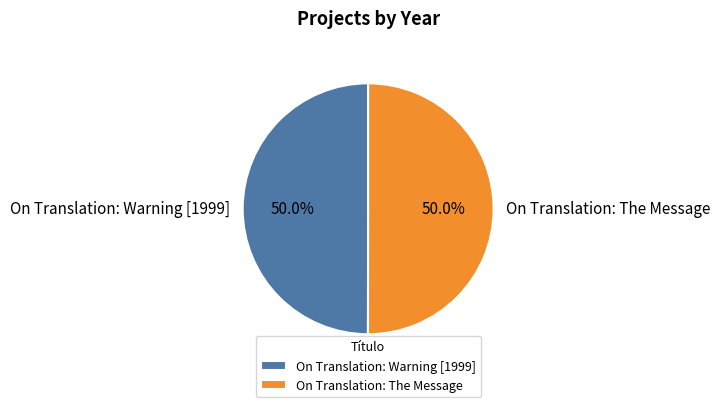

To the nearest percent, what is the average slice percentage?

50%